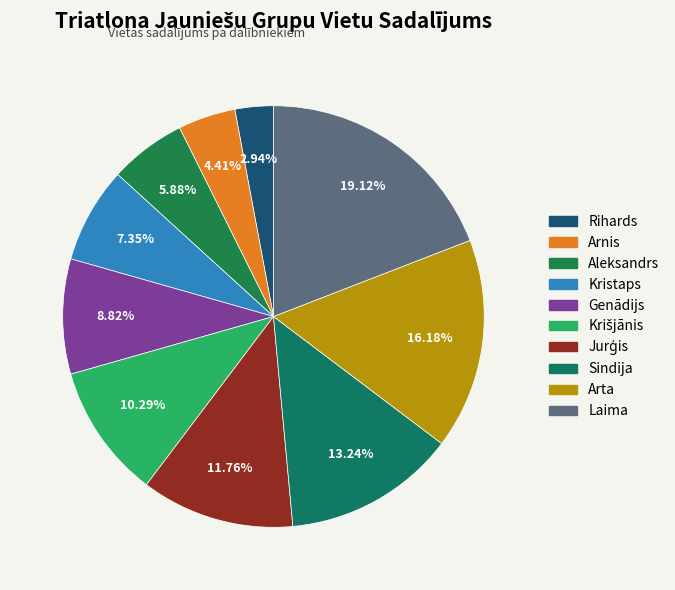

What is the largest slice in the pie chart?

Laima